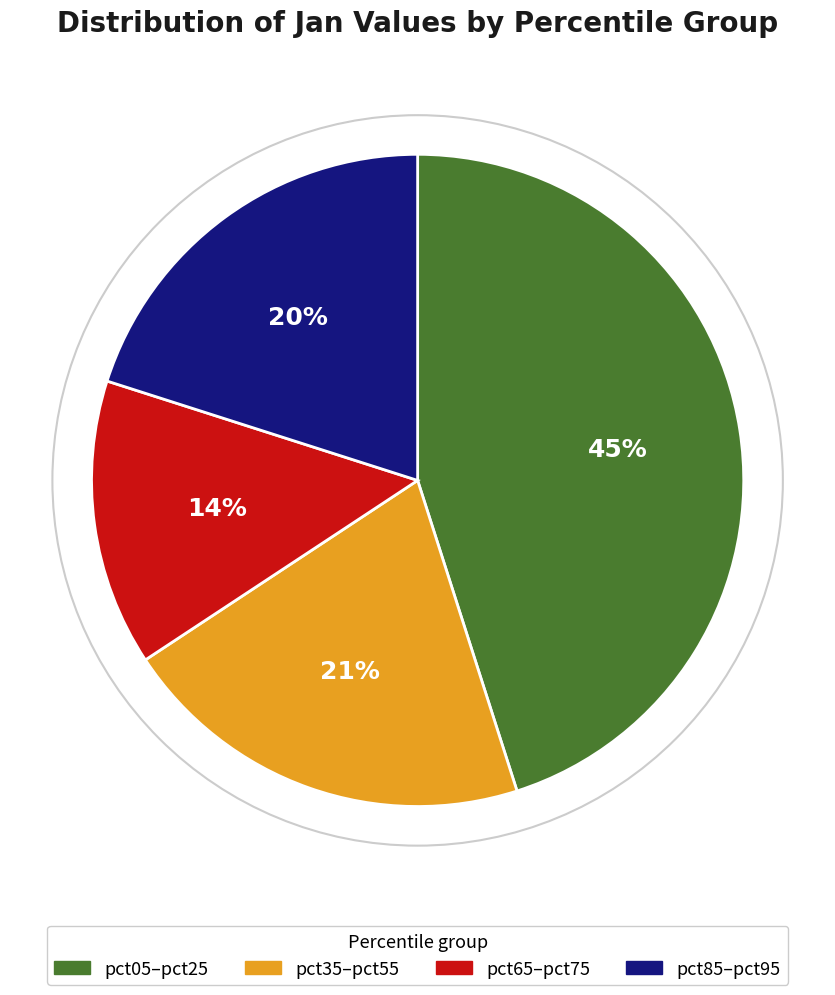

What is the largest slice in the pie chart?

pct05–pct25